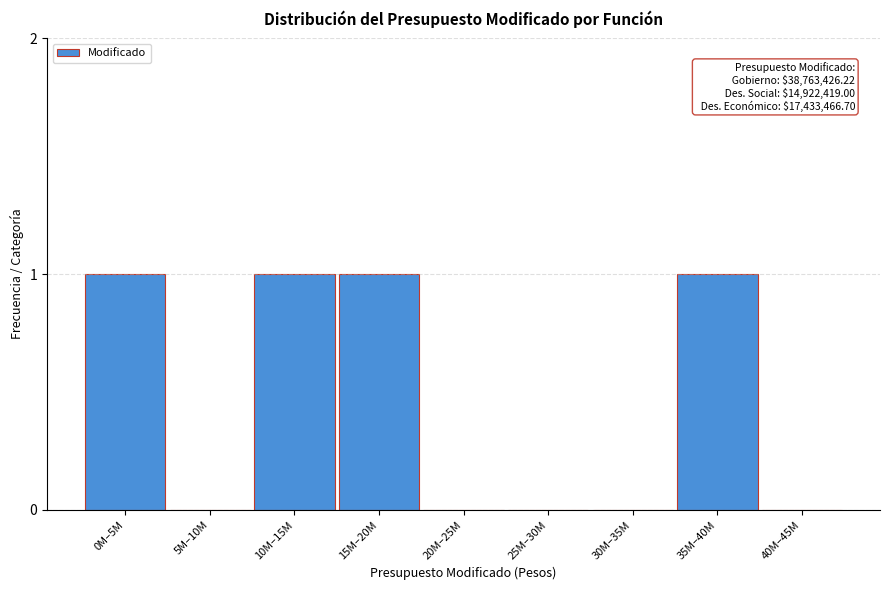

Reading left to right, what are all the values shown in this chart?

0M–5M=1	5M–10M=0	10M–15M=1	15M–20M=1	20M–25M=0	25M–30M=0	30M–35M=0	35M–40M=1	40M–45M=0